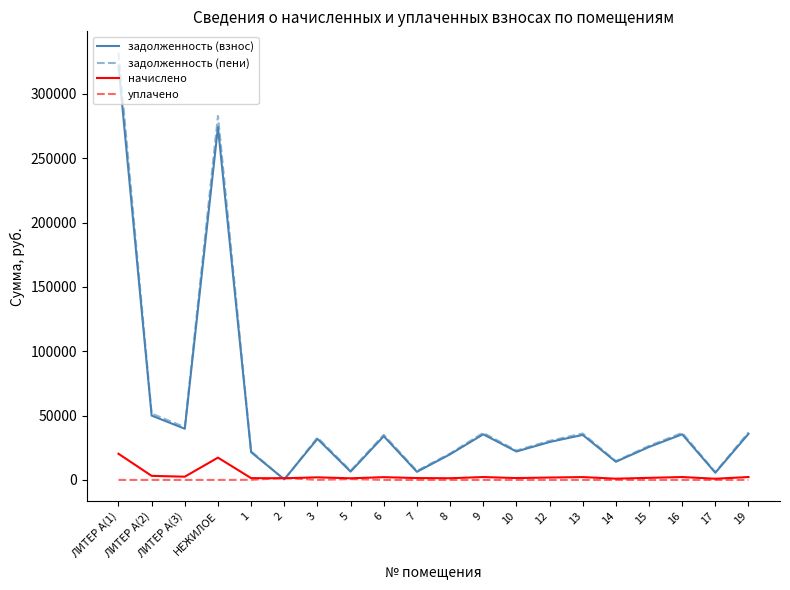

Is the value of задолженность (взнос) at 3 greater than the value of начислено at НЕЖИЛОЕ?

Yes